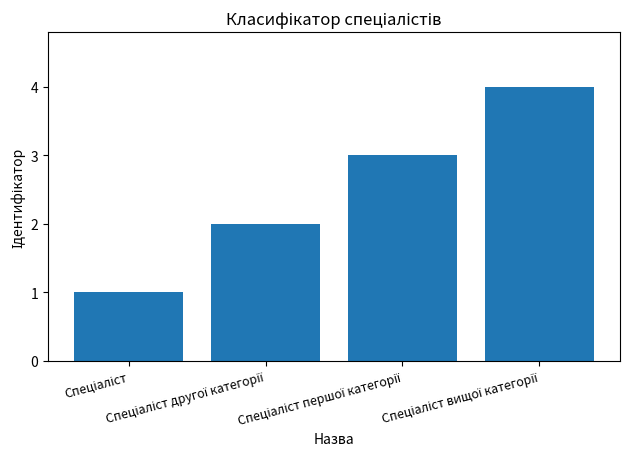

What is the sum of all values?

10